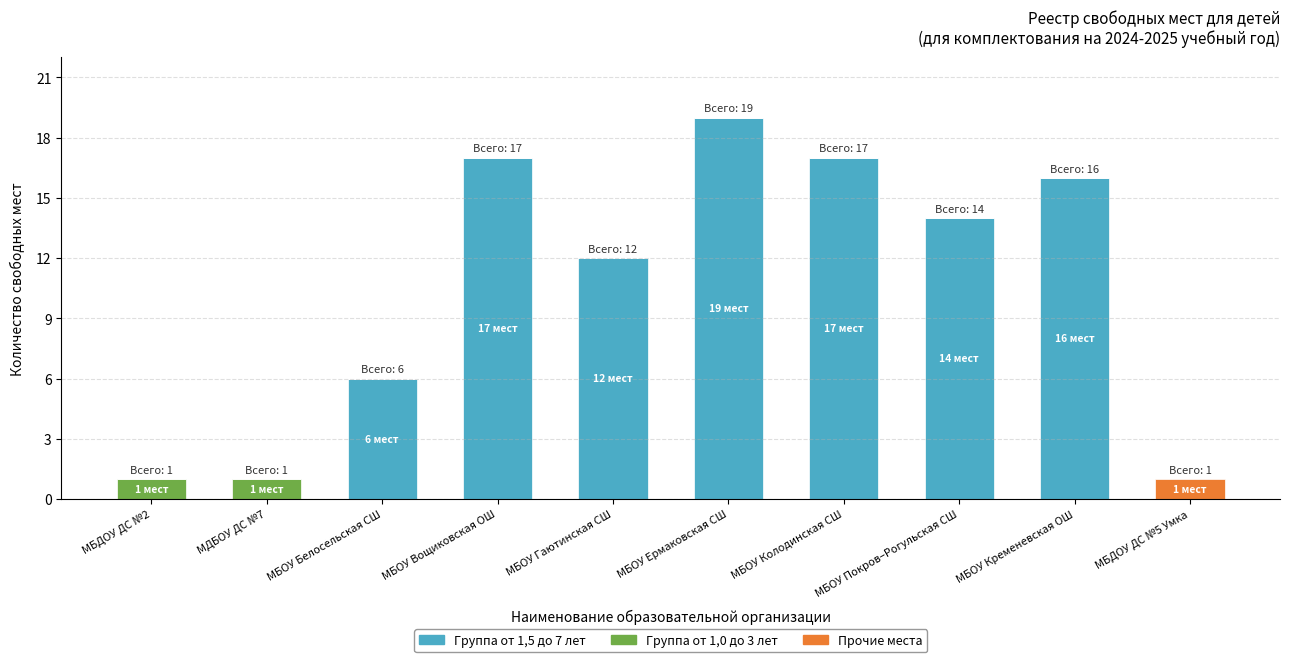

At which label does Группа от 1,5 до 7 лет reach its peak?

МБОУ Ермаковская СШ